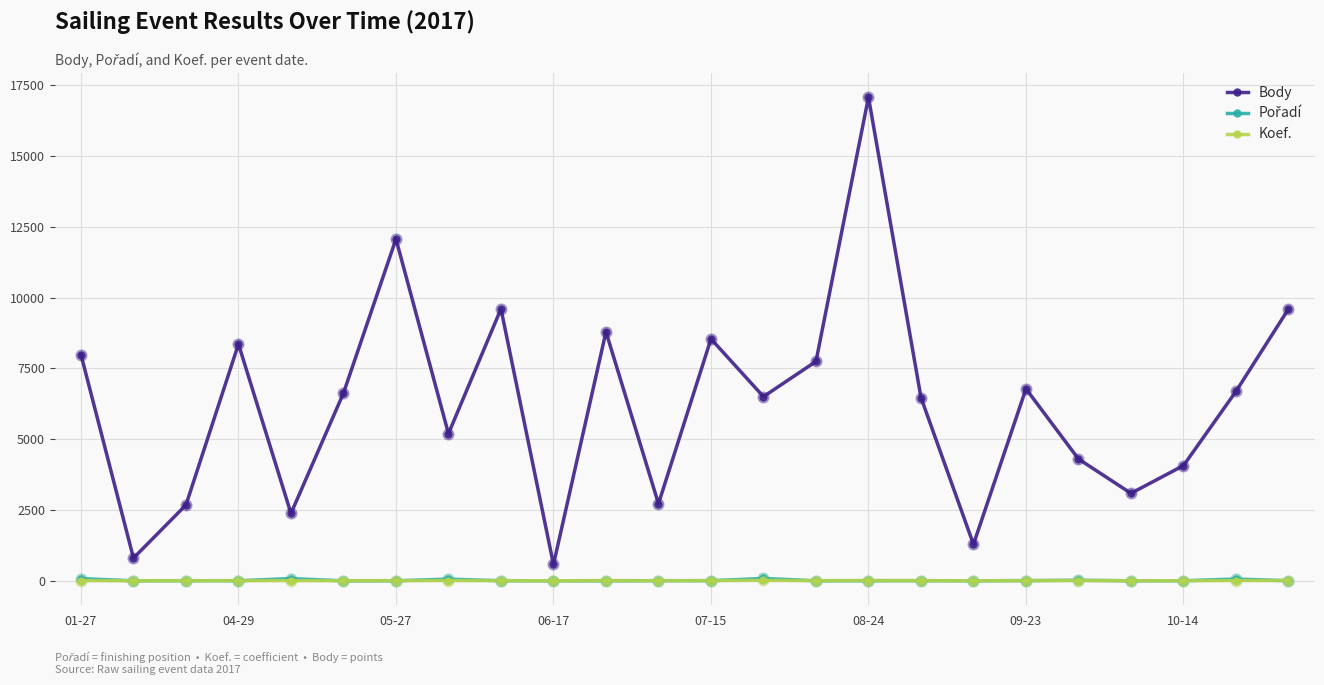

At how many categories does at least one series exceed 7323?

9